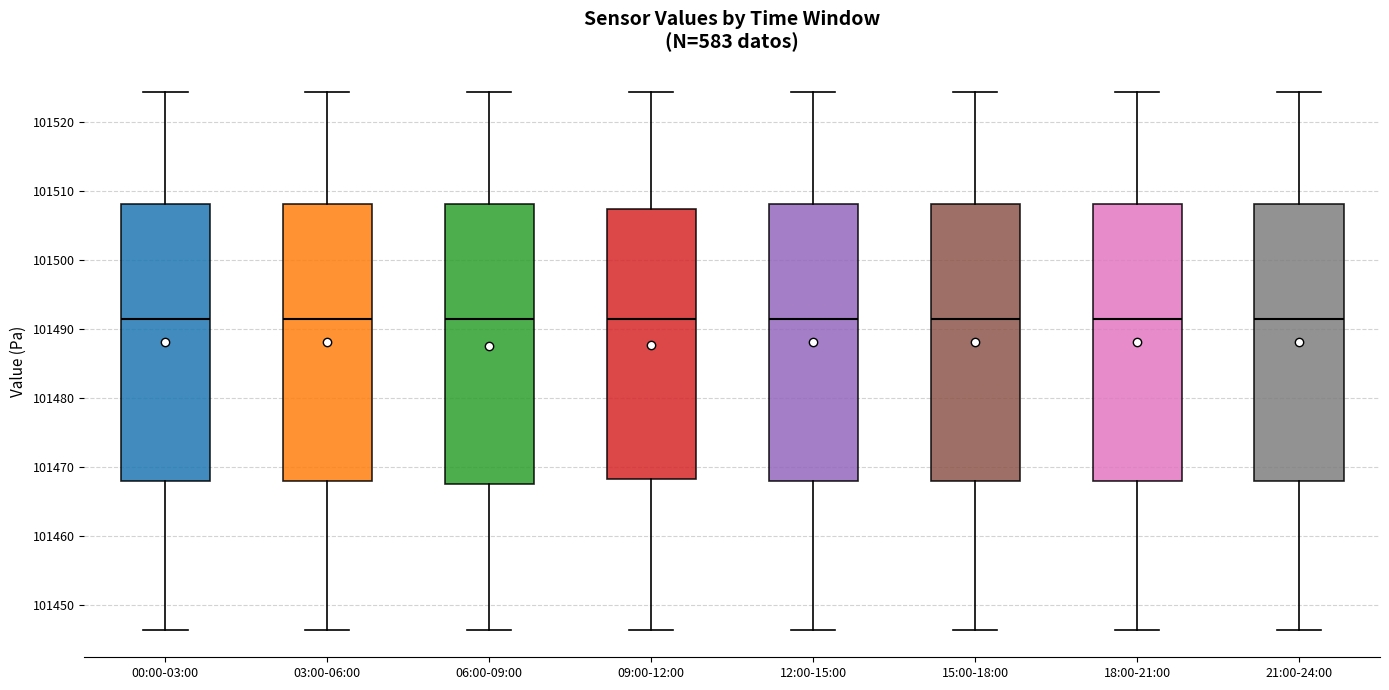

Reading left to right, transcribe this box plot: for each box, give where its median line is, the range the box spans, and where its two whiskers end, as read against the y-axis. The values are not printed on the chart, so give them approximately, as read against the axis.

00:00-03:00: median 101492, box 101468 to 101508, whiskers 101446 to 101524
03:00-06:00: median 101492, box 101468 to 101508, whiskers 101446 to 101524
06:00-09:00: median 101492, box 101468 to 101508, whiskers 101446 to 101524
09:00-12:00: median 101492, box 101468 to 101507, whiskers 101446 to 101524
12:00-15:00: median 101492, box 101468 to 101508, whiskers 101446 to 101524
15:00-18:00: median 101492, box 101468 to 101508, whiskers 101446 to 101524
18:00-21:00: median 101492, box 101468 to 101508, whiskers 101446 to 101524
21:00-24:00: median 101492, box 101468 to 101508, whiskers 101446 to 101524